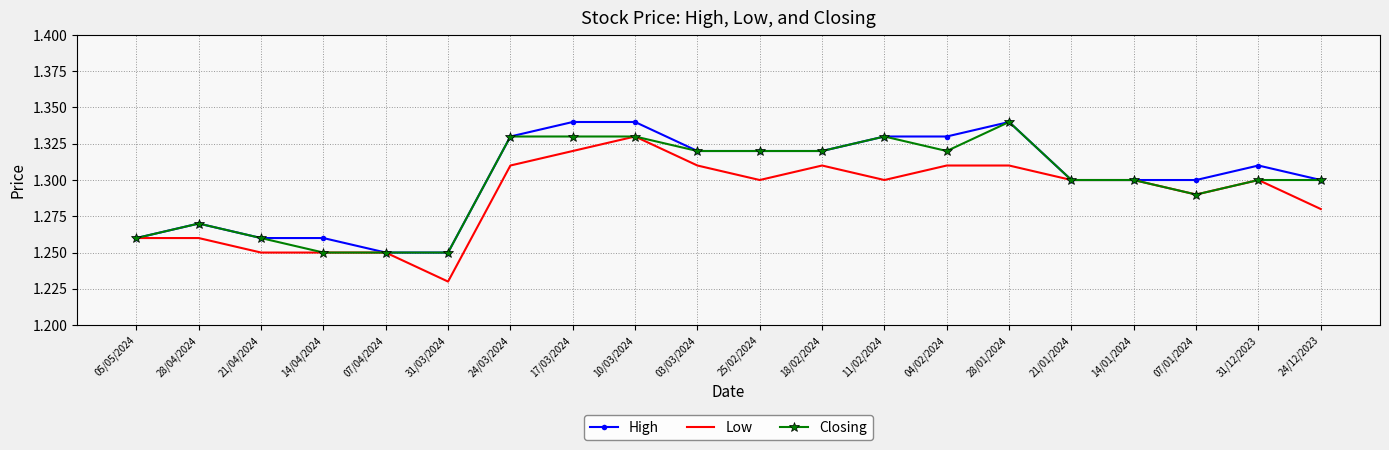

The Closing series shows 1.3 at 10/03/2024. True or false?

True